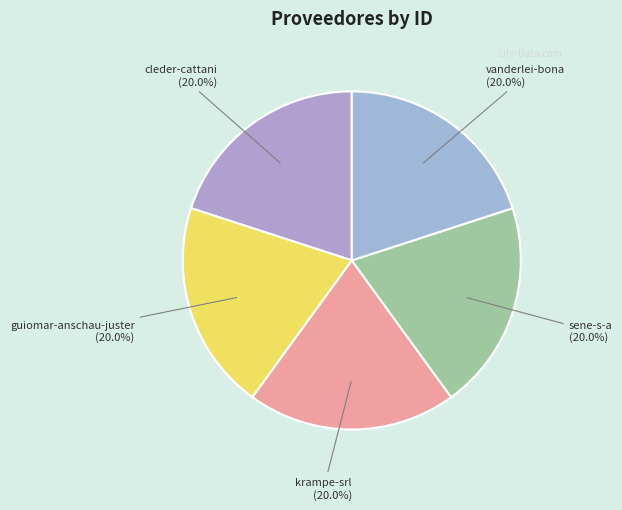

Is guiomar-anschau-juster the majority of the pie?

No